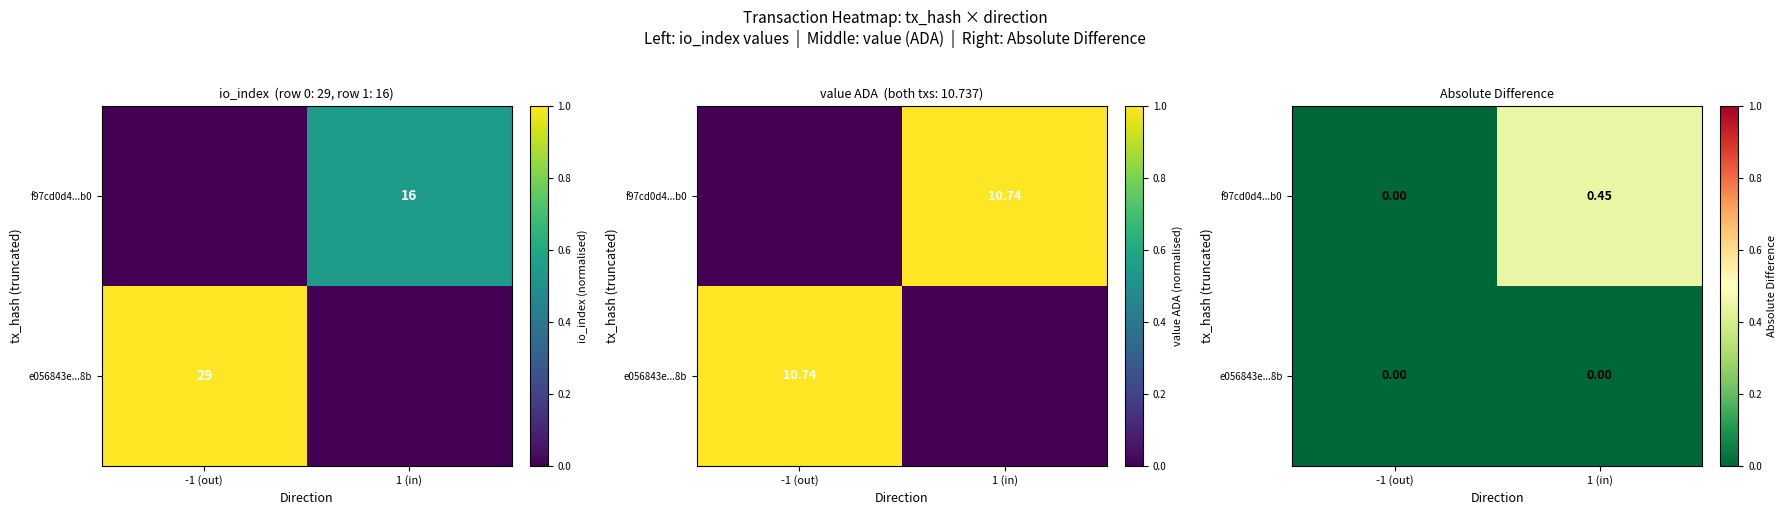

At which category is the sum across all series the highest?

1 (in)